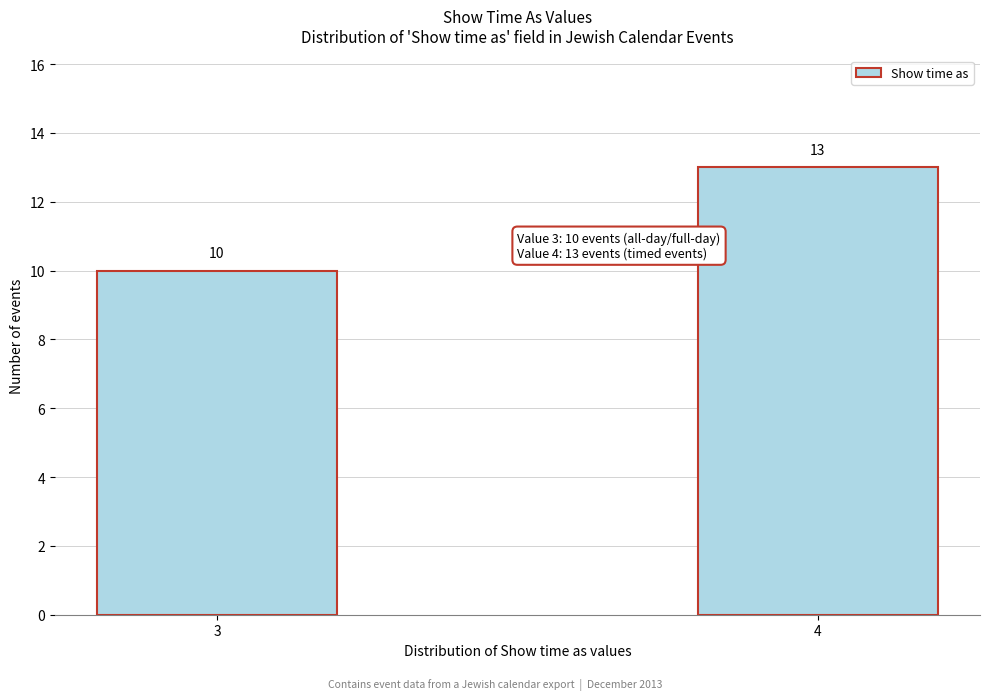

Reading left to right, what are all the values shown in this chart?

3=10	4=13